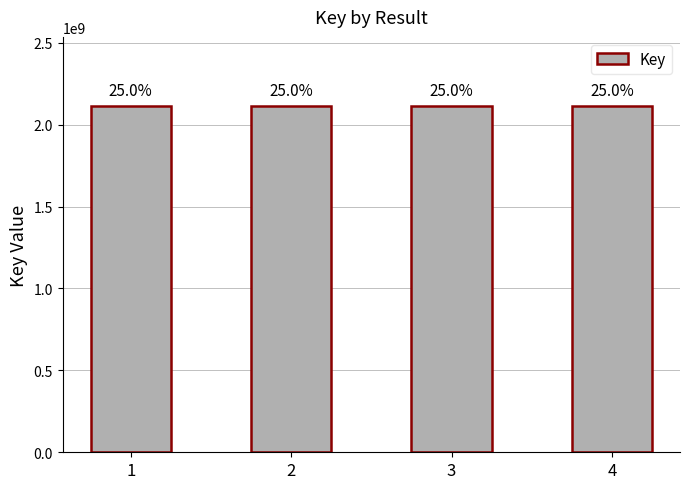

Which label corresponds to the largest value in the chart?

1